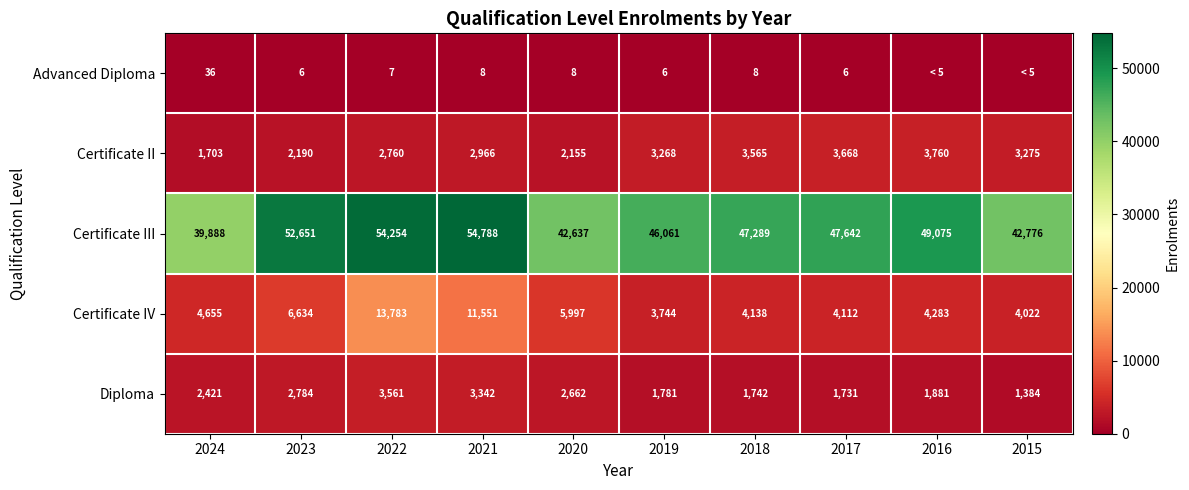

List the labels in order of Certificate III value, smallest first.

2024, 2020, 2015, 2019, 2018, 2017, 2016, 2023, 2022, 2021